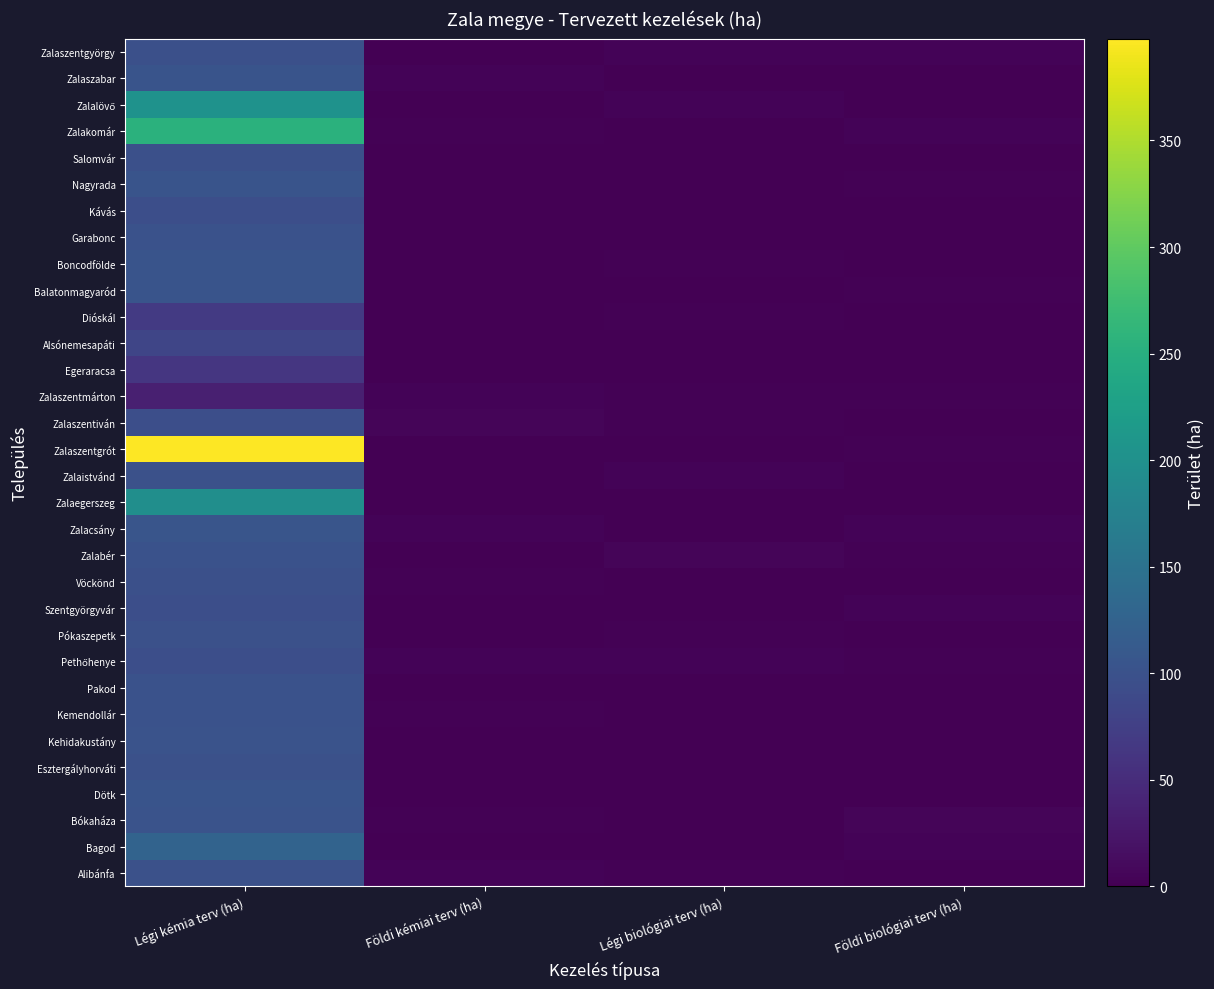

At which category is the sum across all series the highest?

Légi kémia terv (ha)